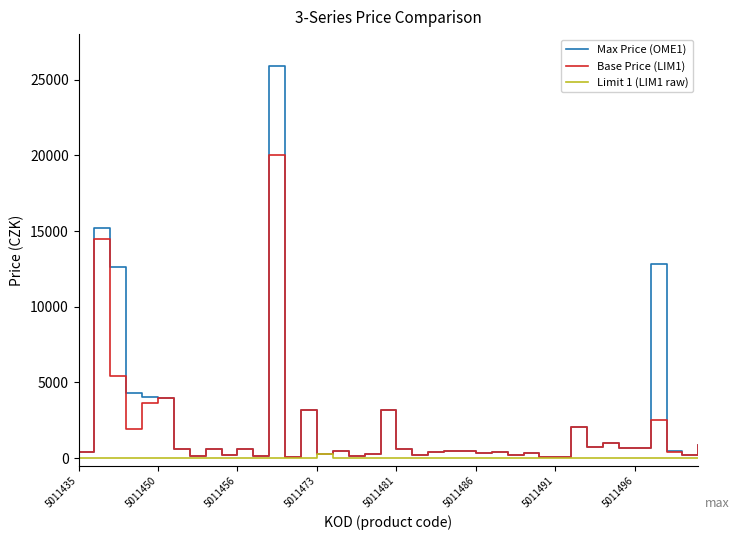

What is the greatest value displayed?

25900.0